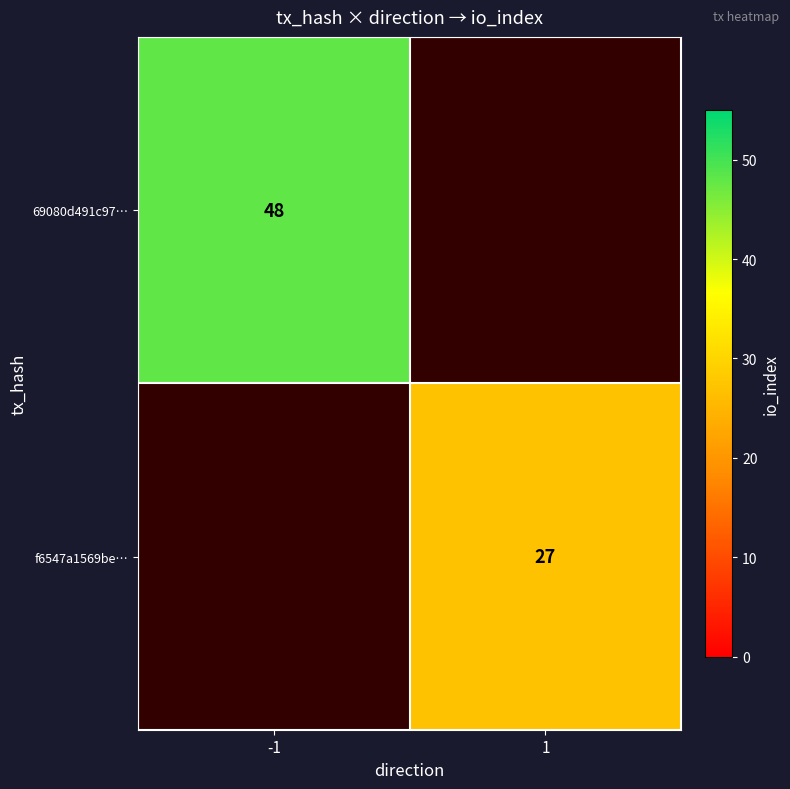

The f6547a1569be… series shows 17.4 at 1. True or false?

False